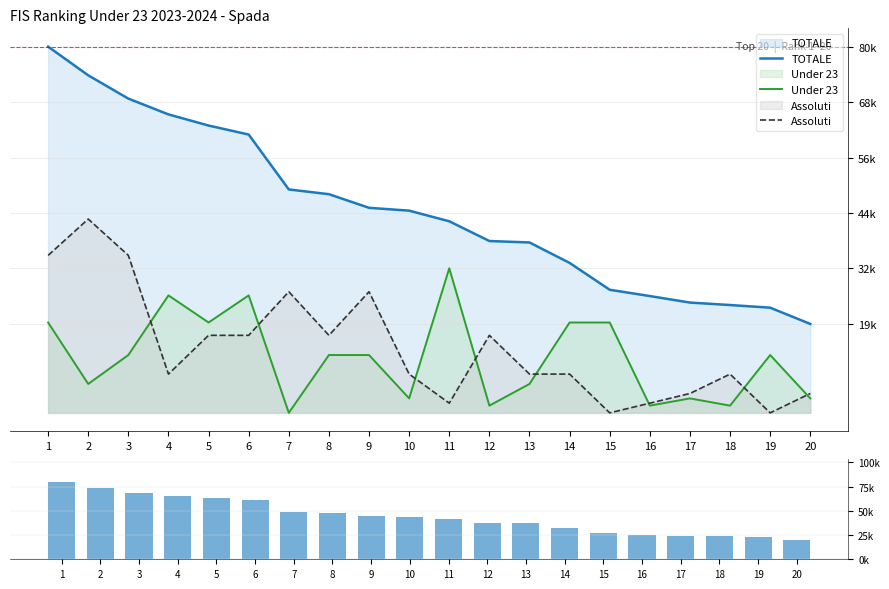

What is the sum of the TOTALE (k) values at 6 and 11?

102.7